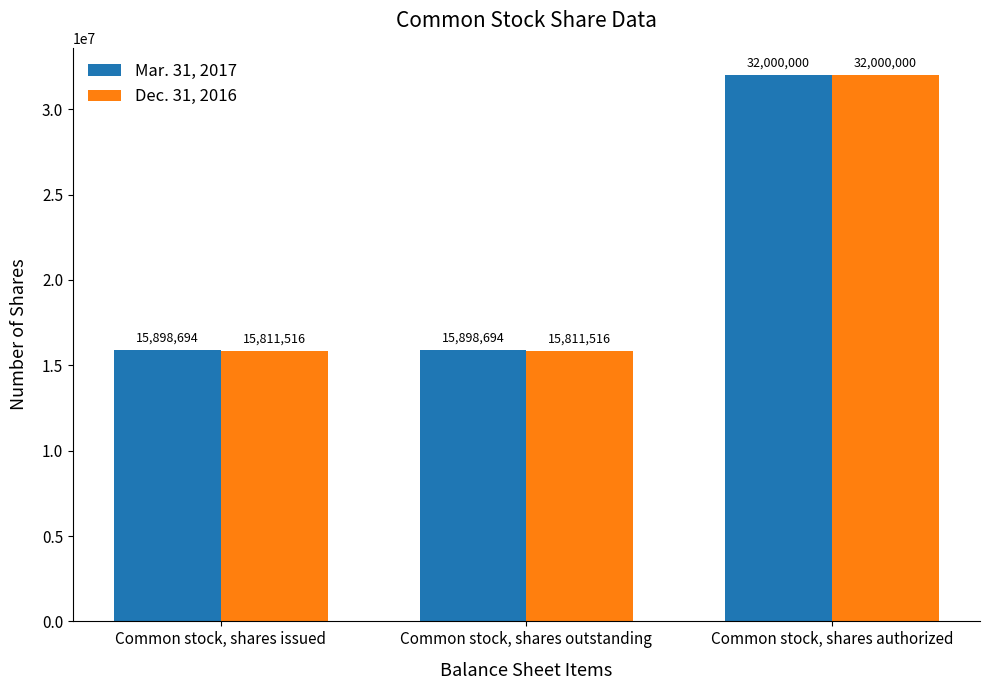

How many data points in Mar. 31, 2017 are above 15898694?

1